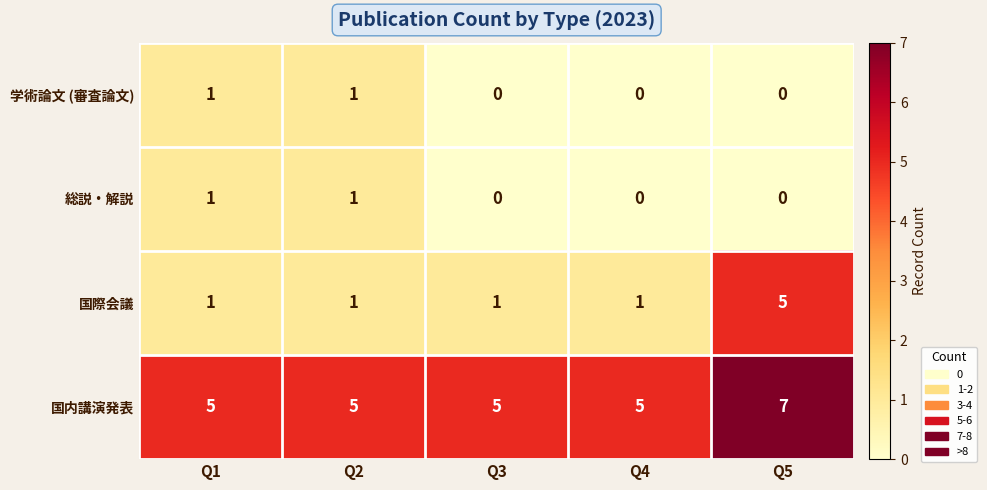

What is the sum of all 国際会議 values?

9